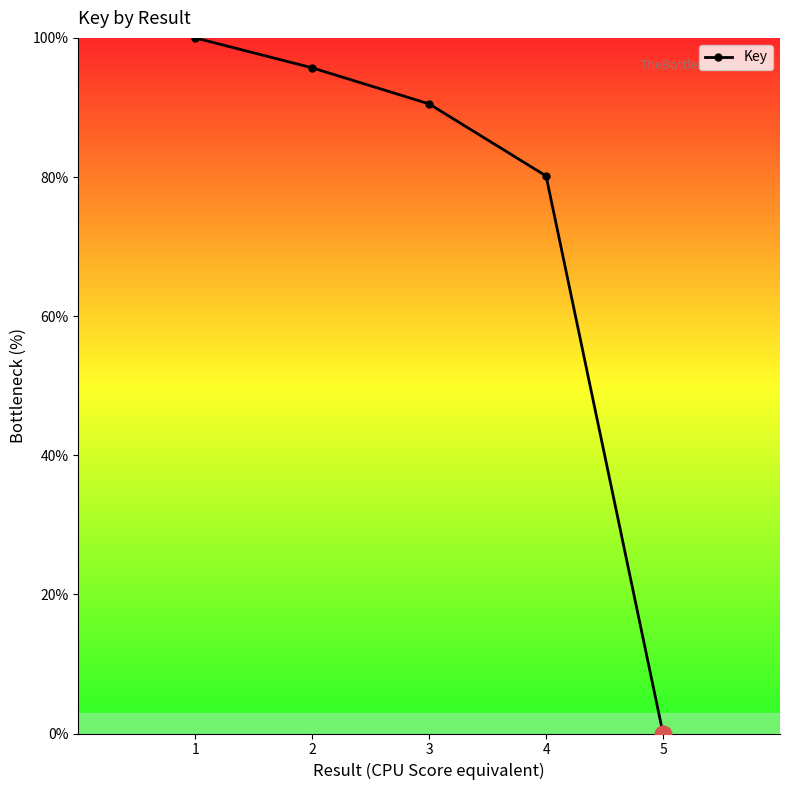

At which category does the chart reach its peak across all series?

1